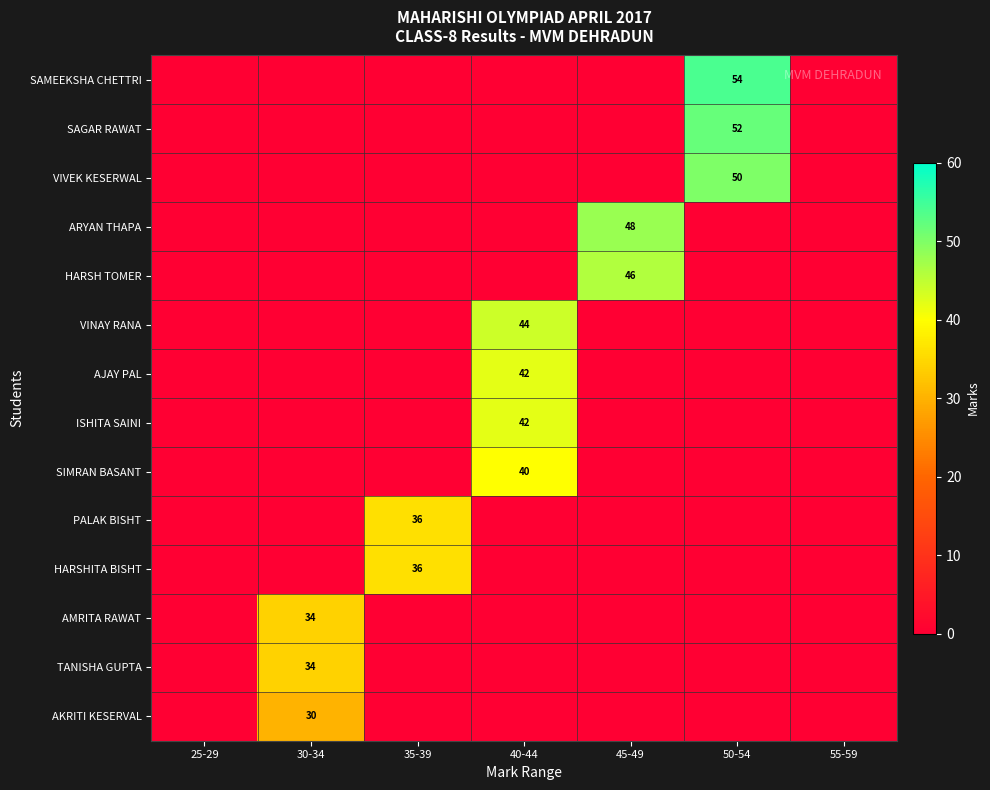

List the series in order of their peak value, highest first.

SAMEEKSHA CHETTRI, SAGAR RAWAT, VIVEK KESERWAL, ARYAN THAPA, HARSH TOMER, VINAY RANA, AJAY PAL, ISHITA SAINI, SIMRAN BASANT, PALAK BISHT, HARSHITA BISHT, AMRITA RAWAT, TANISHA GUPTA, AKRITI KESERVAL